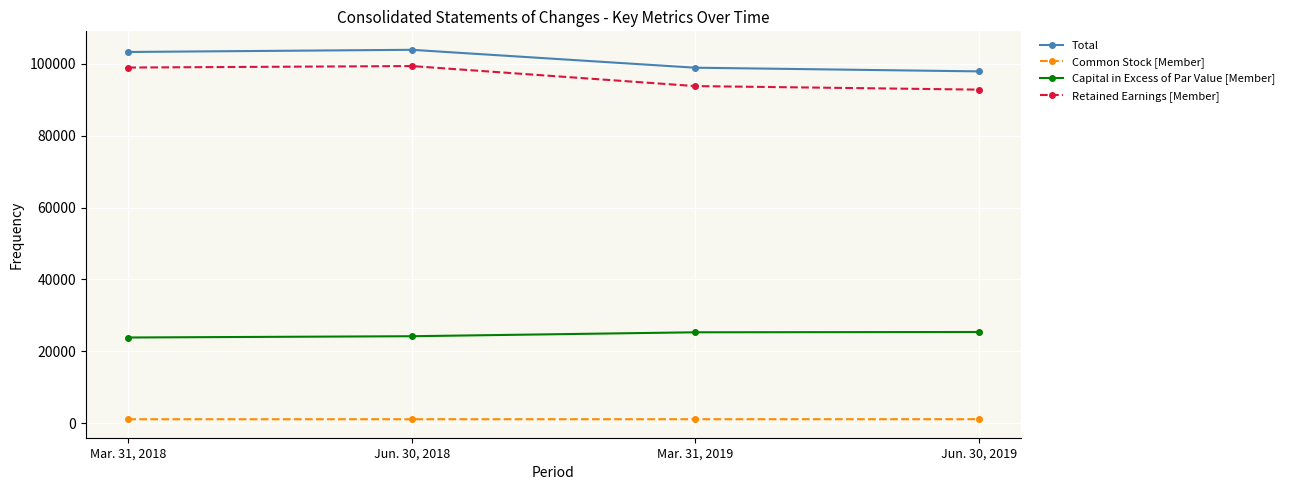

True or false: Common Stock [Member] has more than 2 interior local peaks.

False